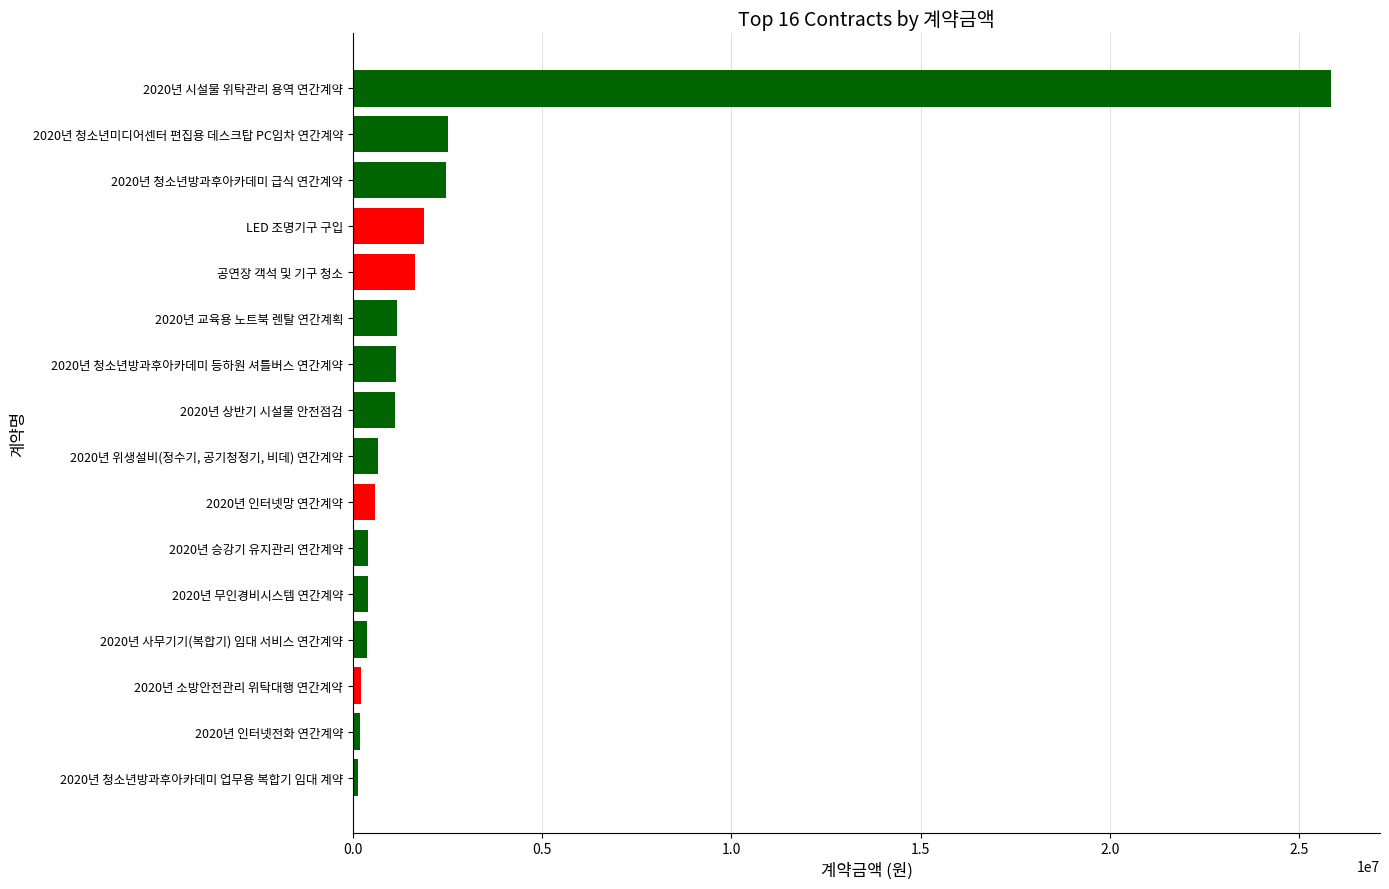

What is the average value?

2541614